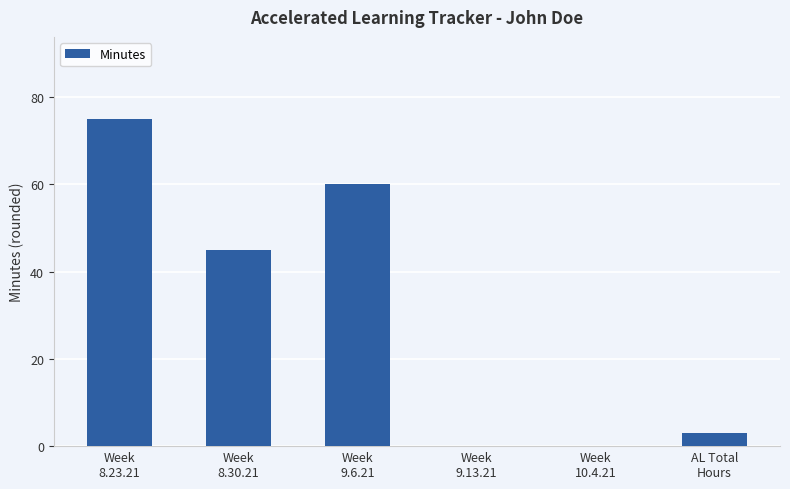

What is the change in value from Week
8.30.21 to Week
9.13.21?

-45